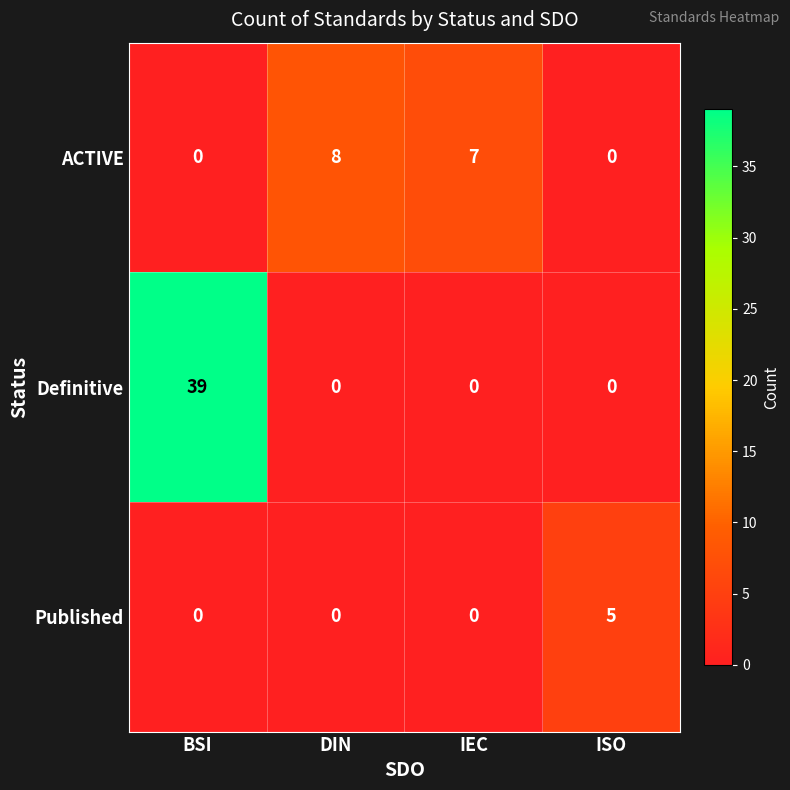

What is the maximum value shown in the chart?

39